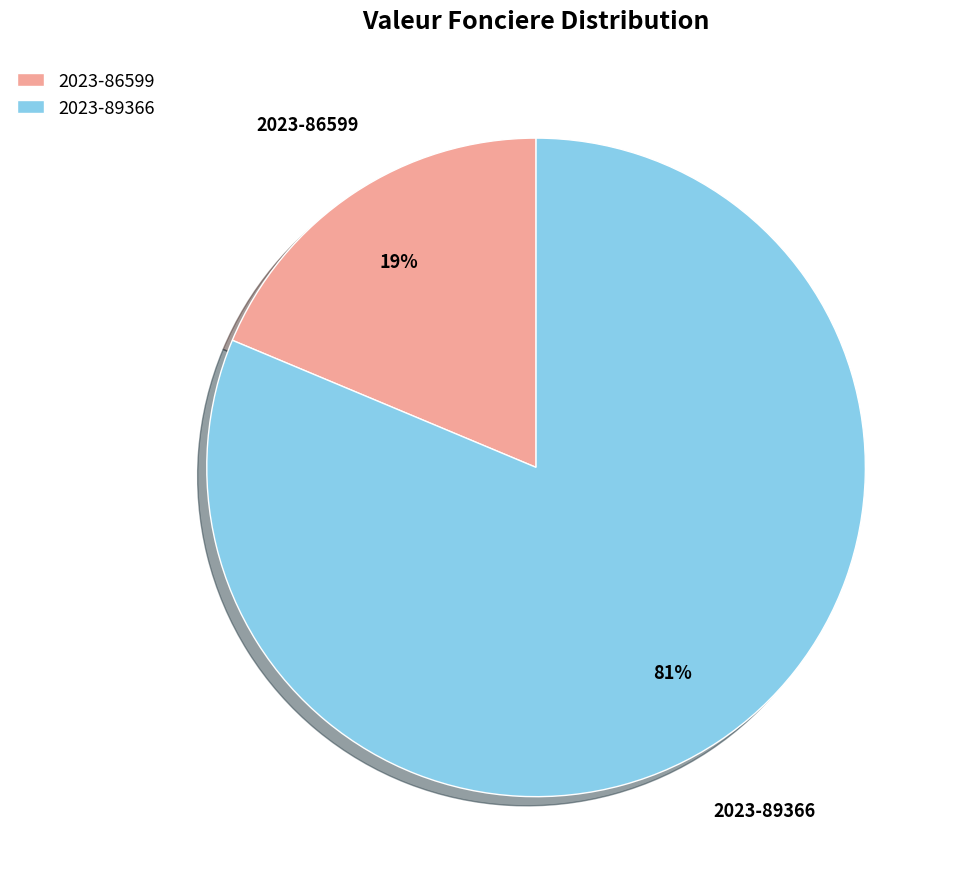

What is the majority slice?

2023-89366